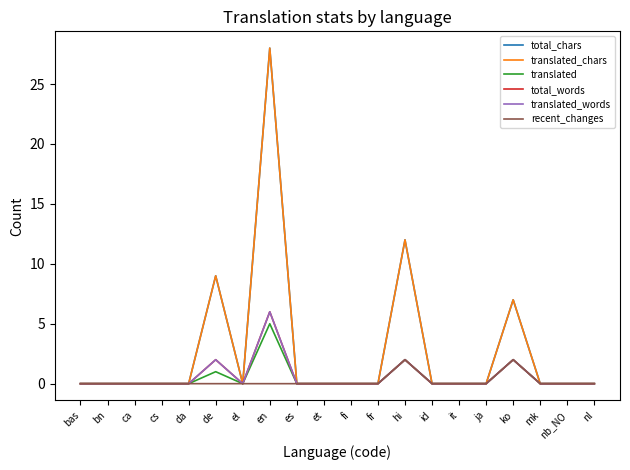

Is the value of recent_changes at ko greater than the value of translated_words at fi?

Yes